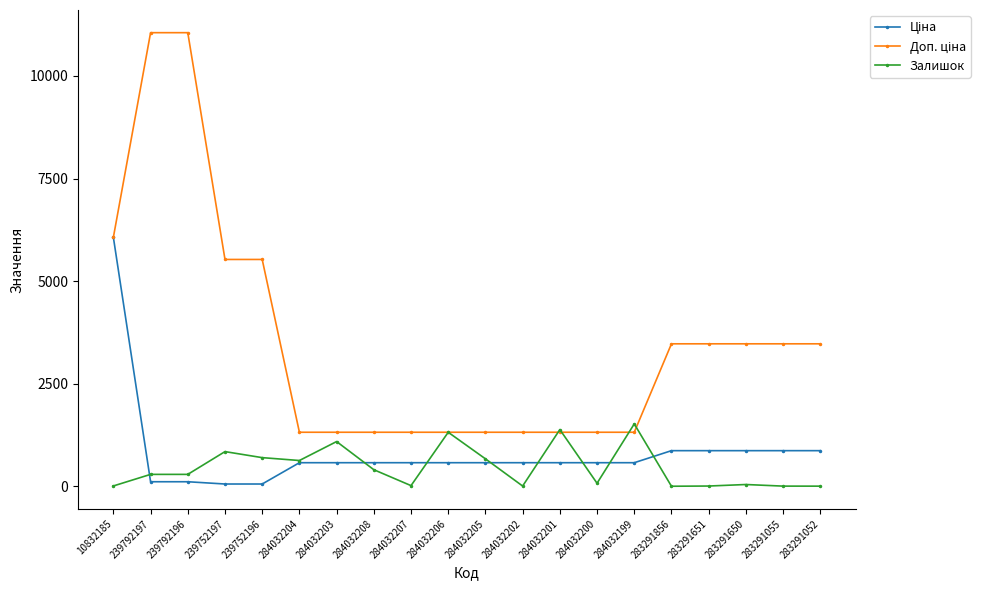

What is the label of the 19th point from the left?

283291055